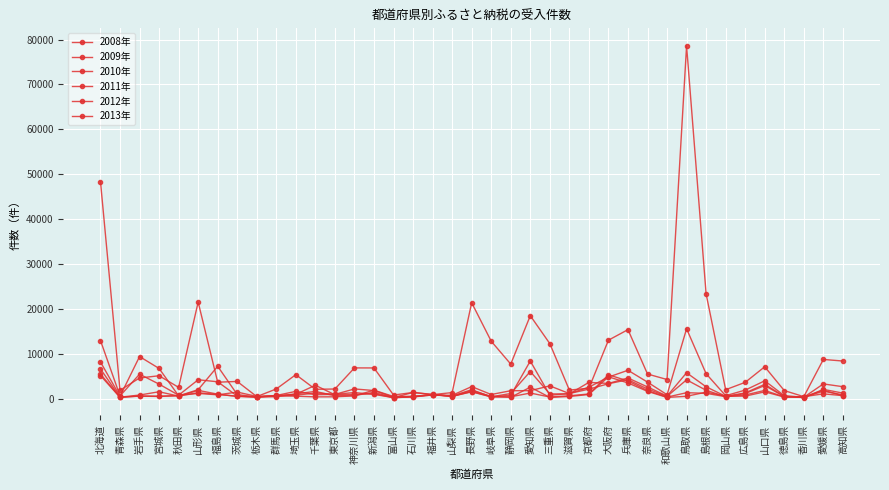

How many categories are shown in the chart?

39